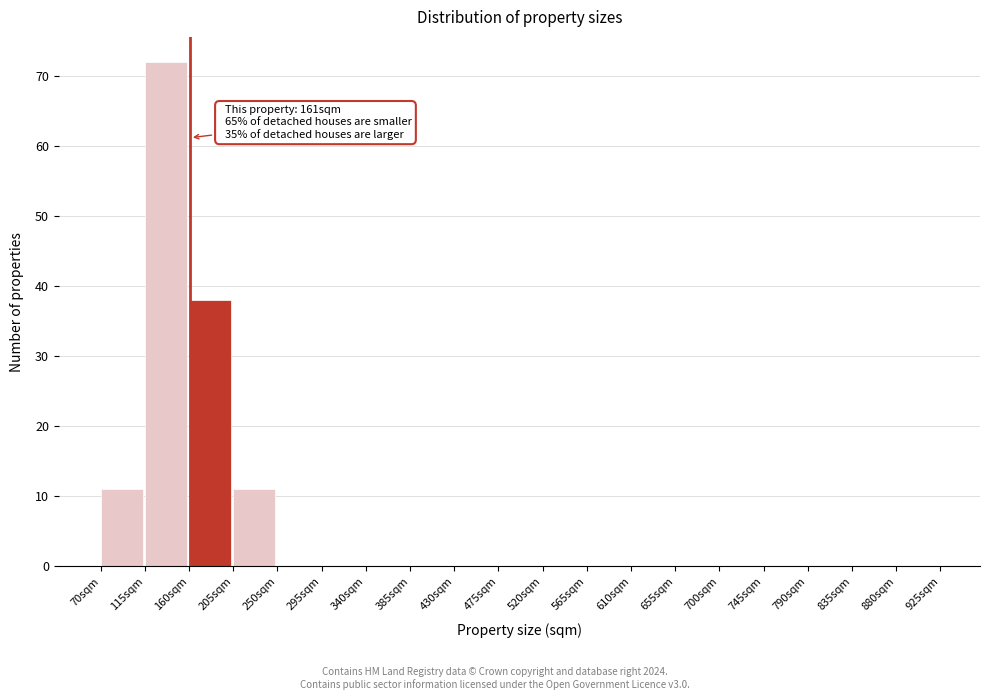

Which range on the x-axis has the tallest bar?

115 to 160